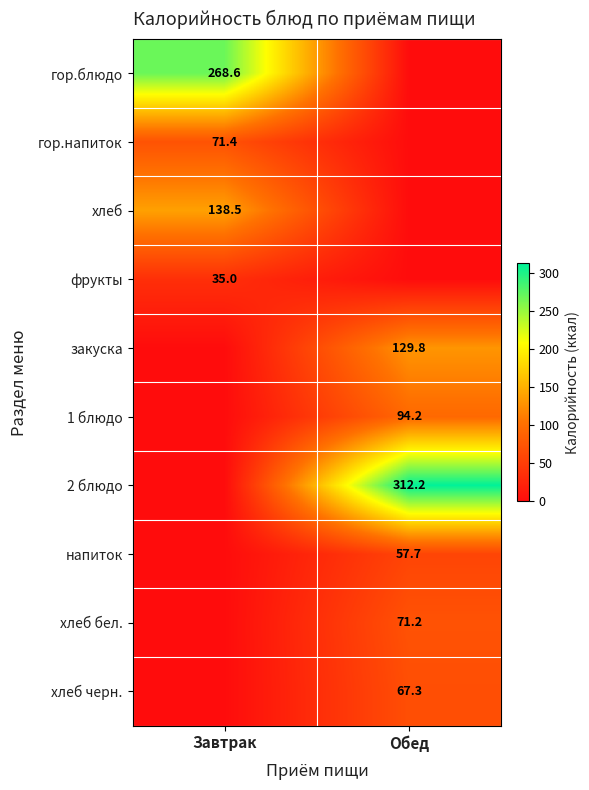

Is the value of фрукты at Завтрак greater than the value of хлеб бел. at Обед?

No